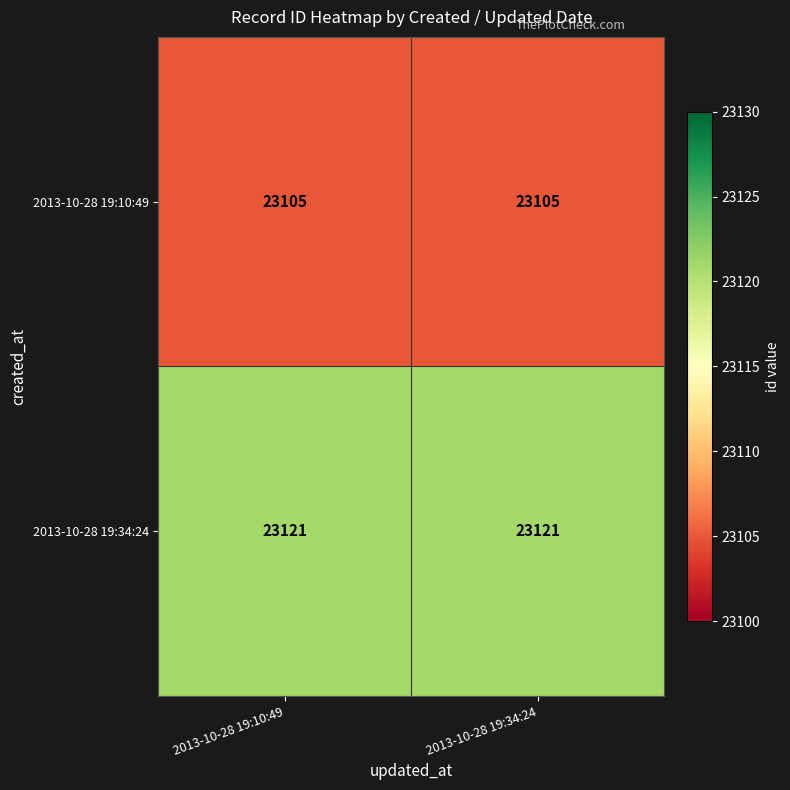

Rank the series at 2013-10-28 19:34:24 from highest to lowest value.

2013-10-28 19:34:24, 2013-10-28 19:10:49